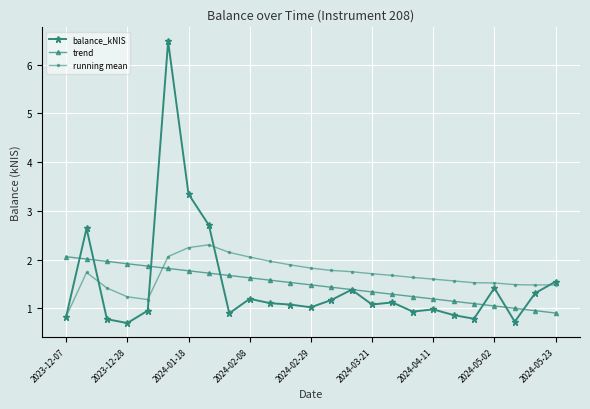

What is the value of the balance_kNIS point at the 14th from the left?

1.2